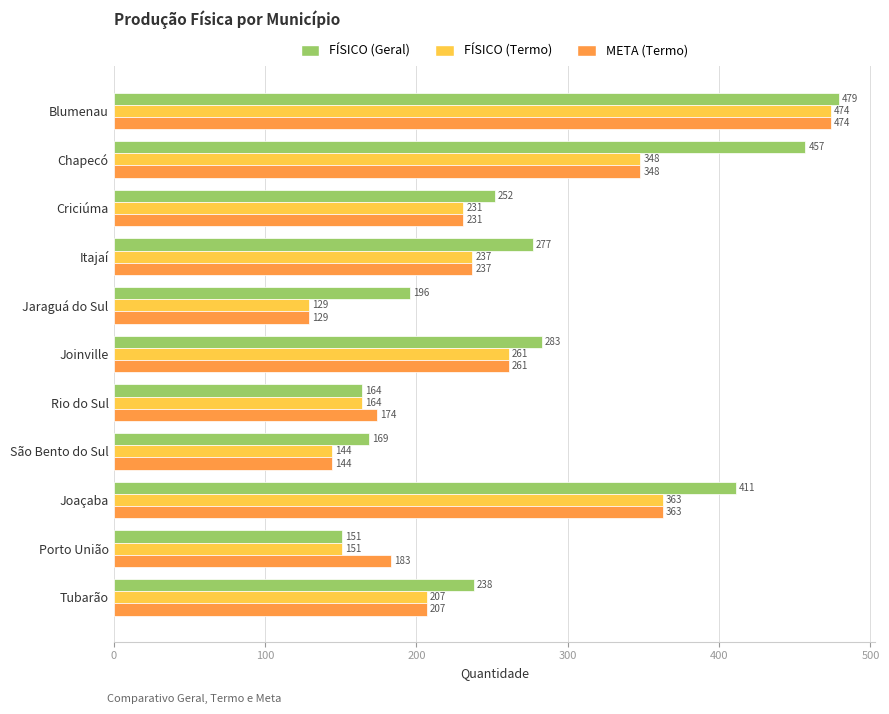

Where is META (Termo) nearest to the value 301?

Joinville